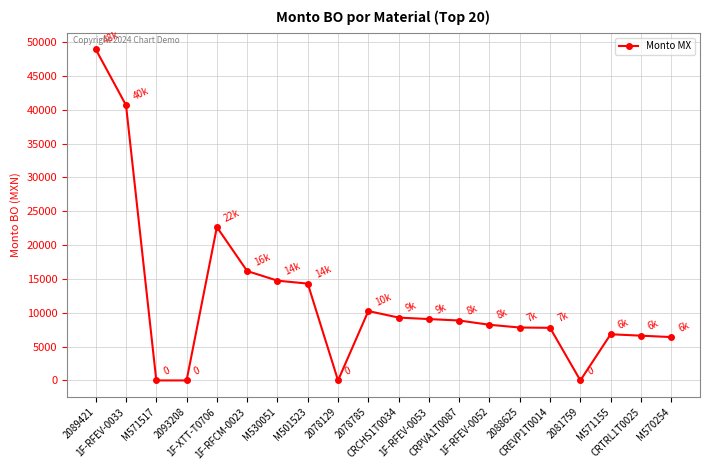

Does the chart have visible grid lines?

Yes